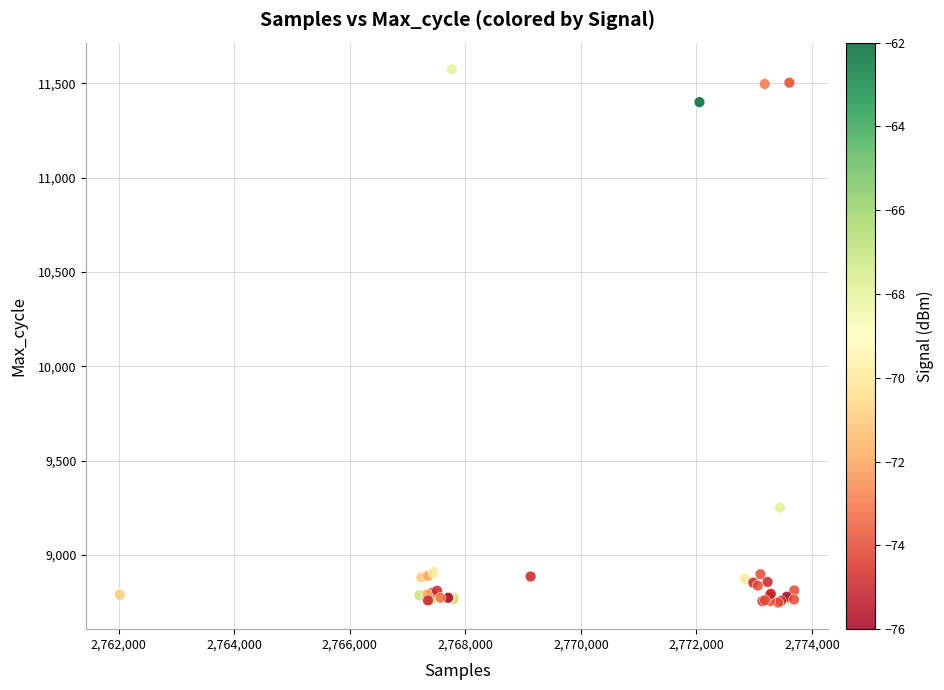

What Y value in the scatter plot is closest to 10161?

9251